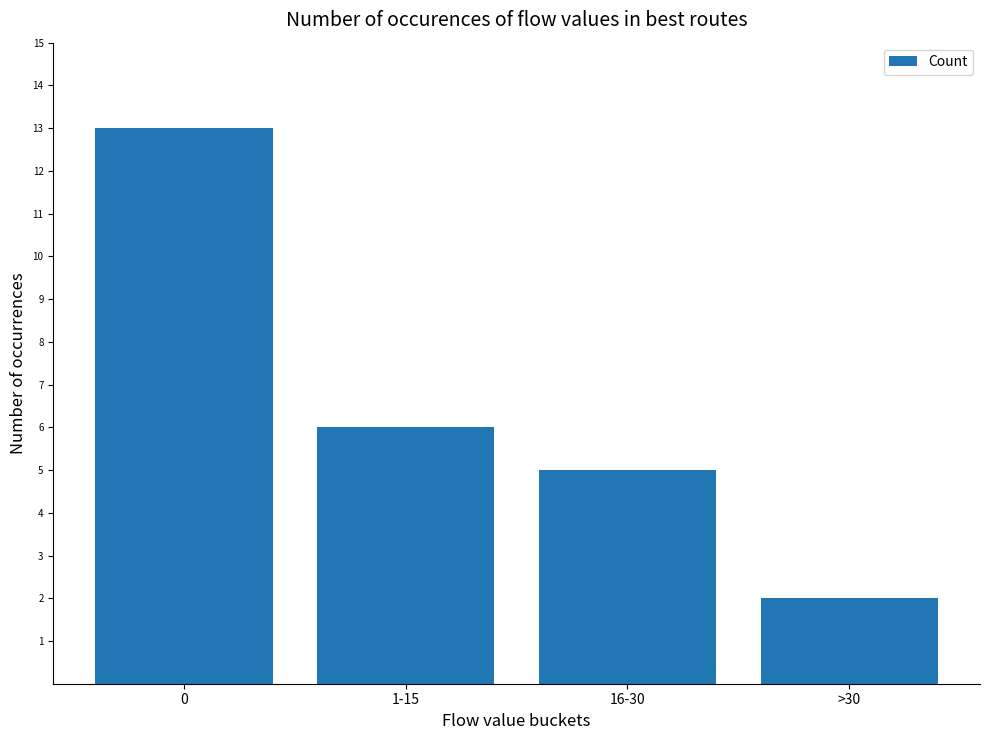

Rank the categories by value from lowest to highest.

>30, 16-30, 1-15, 0